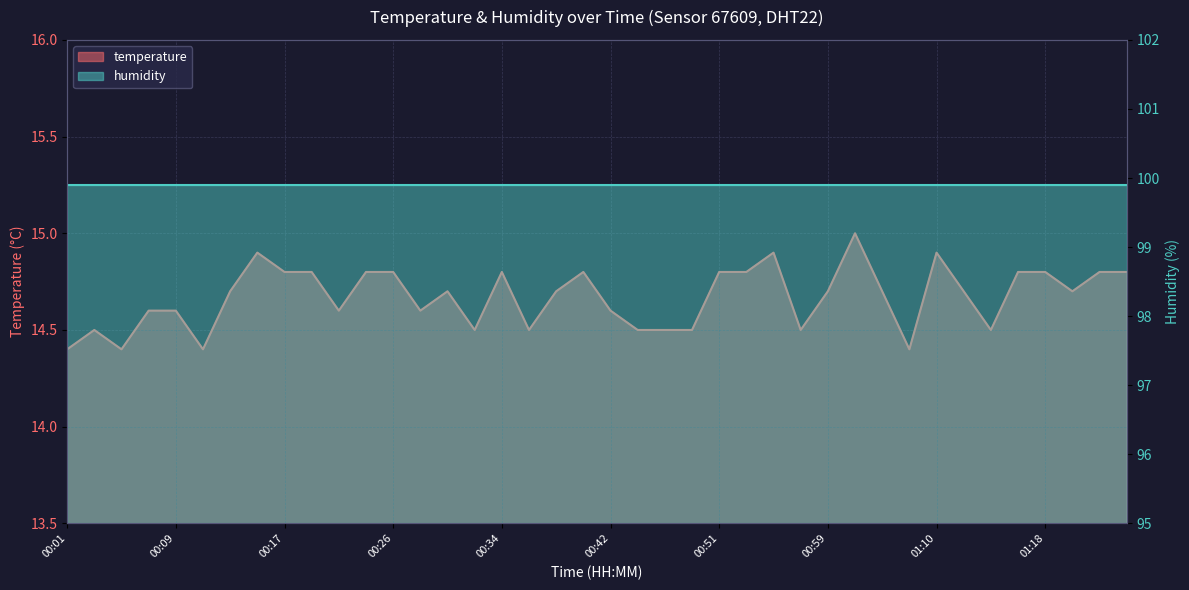

What is the change in value from 00:24 to 01:12?

-0.1